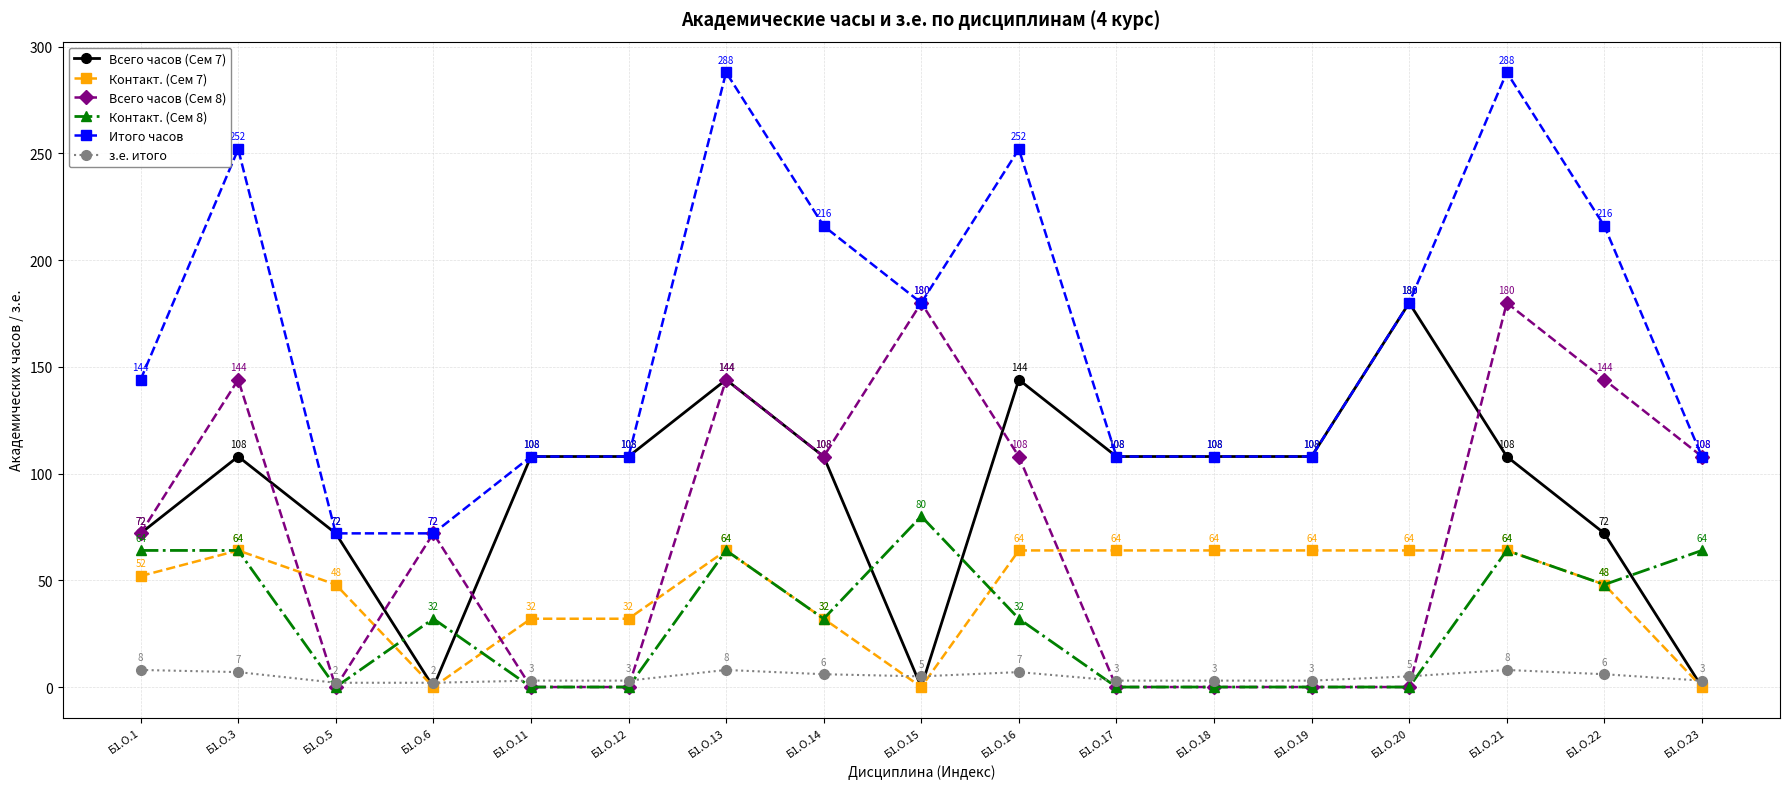

How many values in Всего часов (Сем 7) are above zero?

14